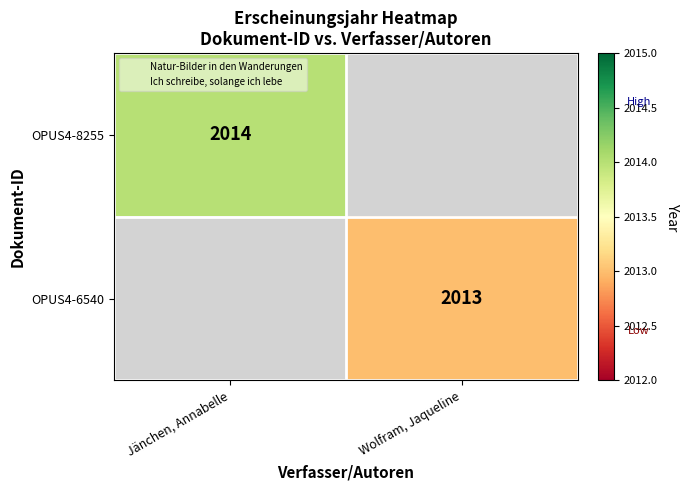

How many values in OPUS4-6540 are above zero?

1